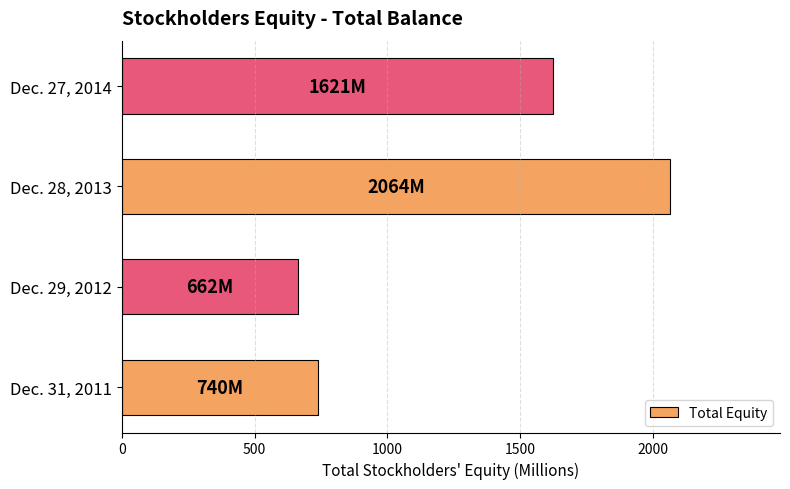

What is the sum of all values?

5087